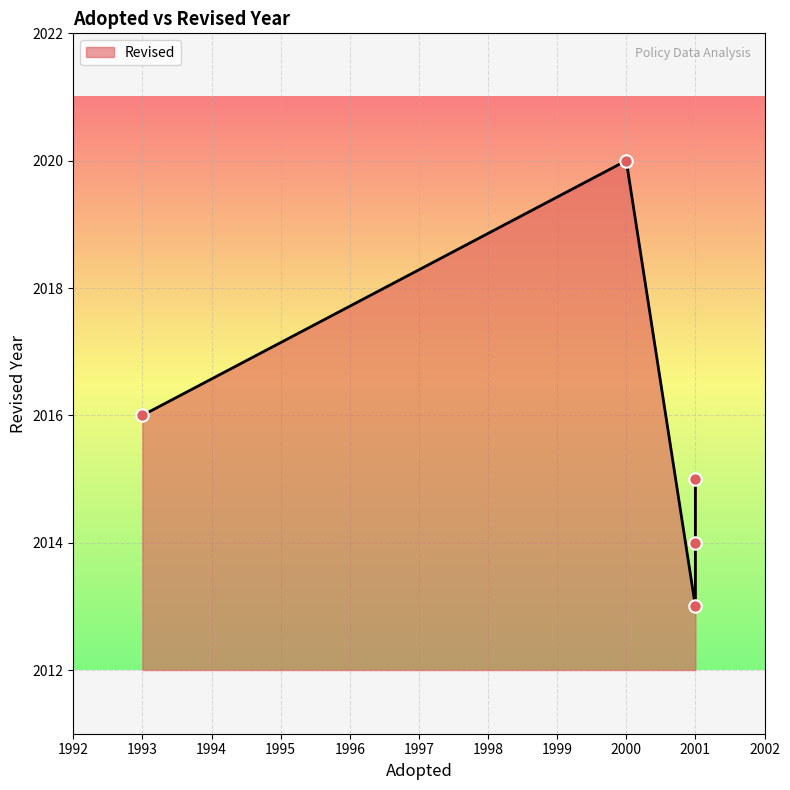

Approximately how many times larger is the value at 2000 compared to 2001?

1.0